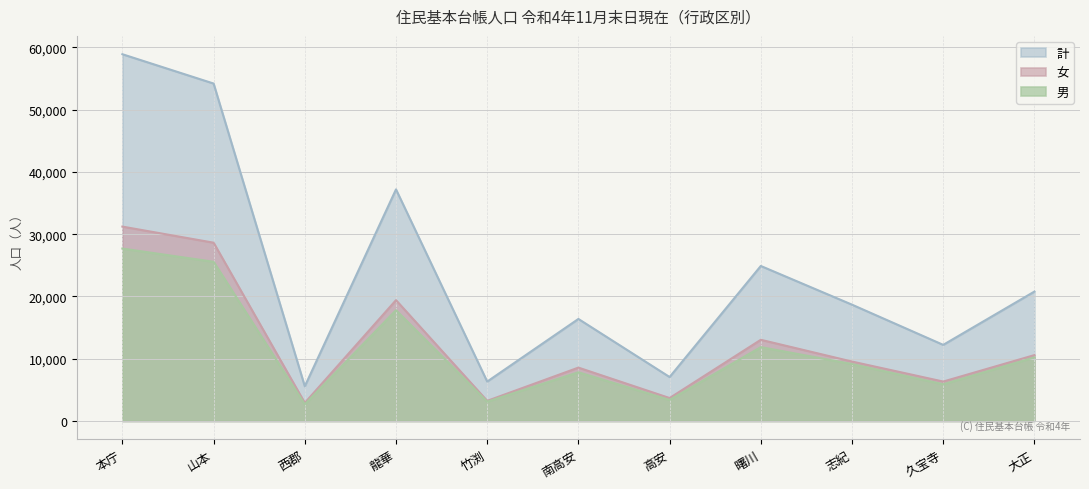

Where is the first local minimum for 女?

西郡